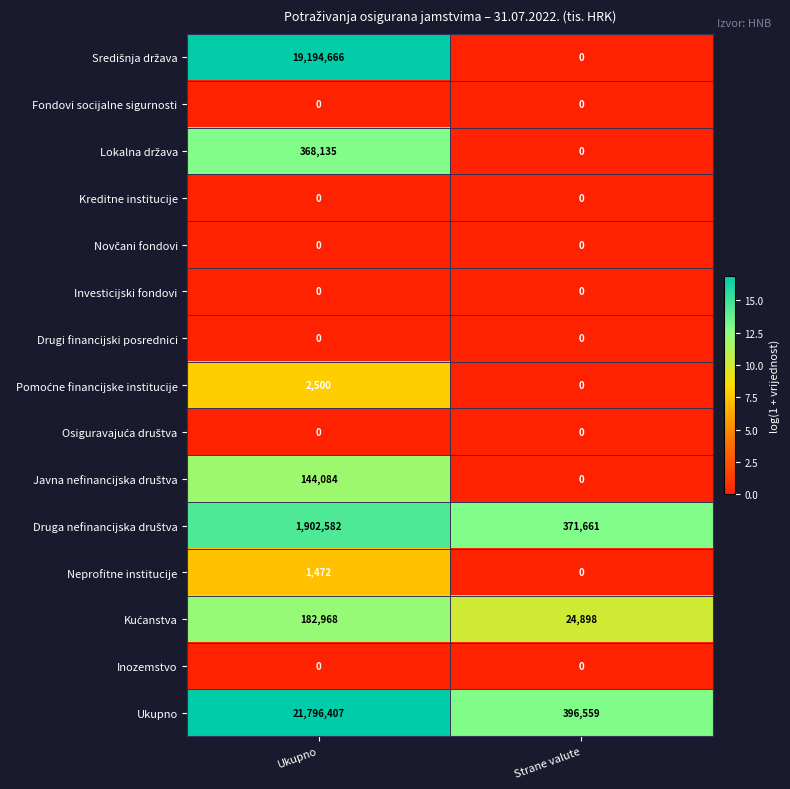

At which category is the sum across all series the highest?

Ukupno